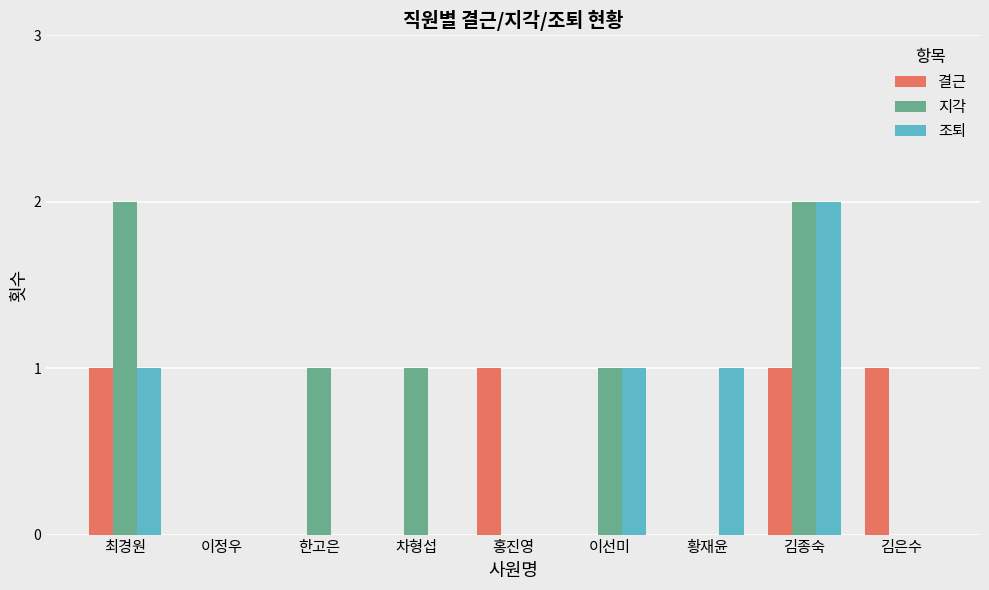

Is it true that 지각 equals -1 at 황재윤?

False